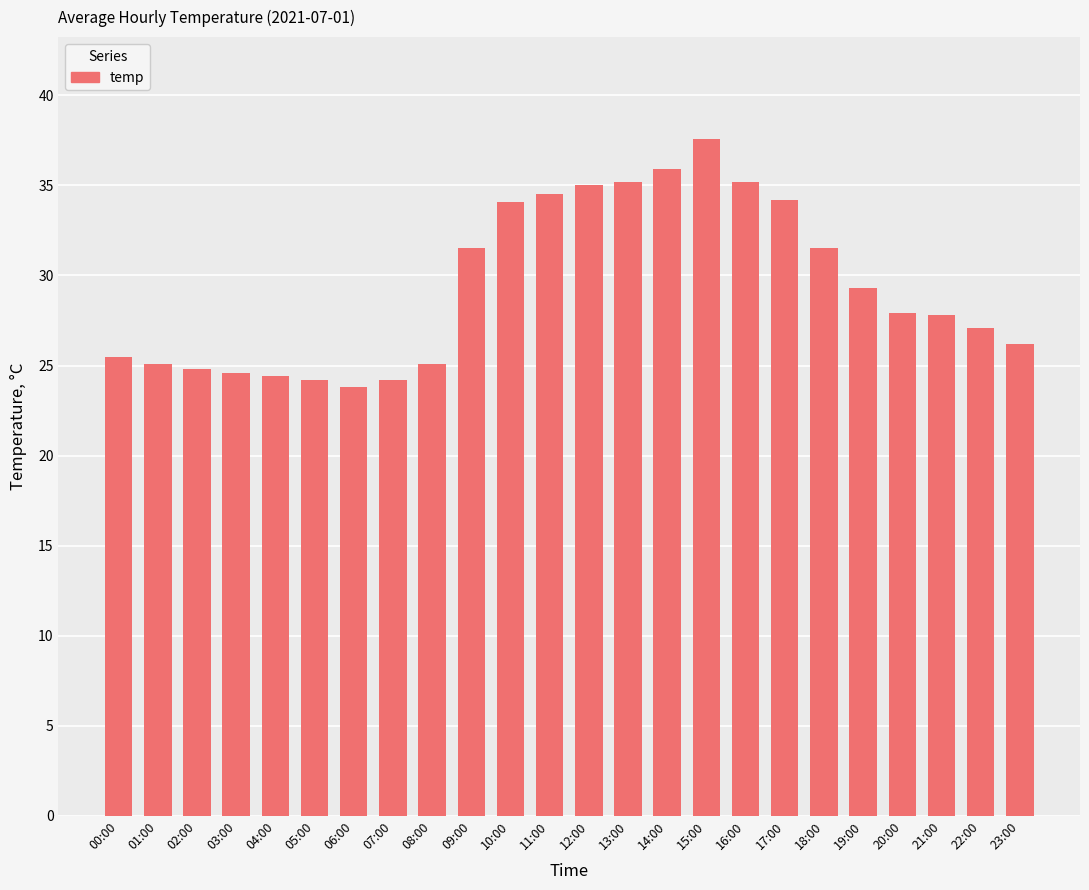

Count the number of categories in the chart.

24